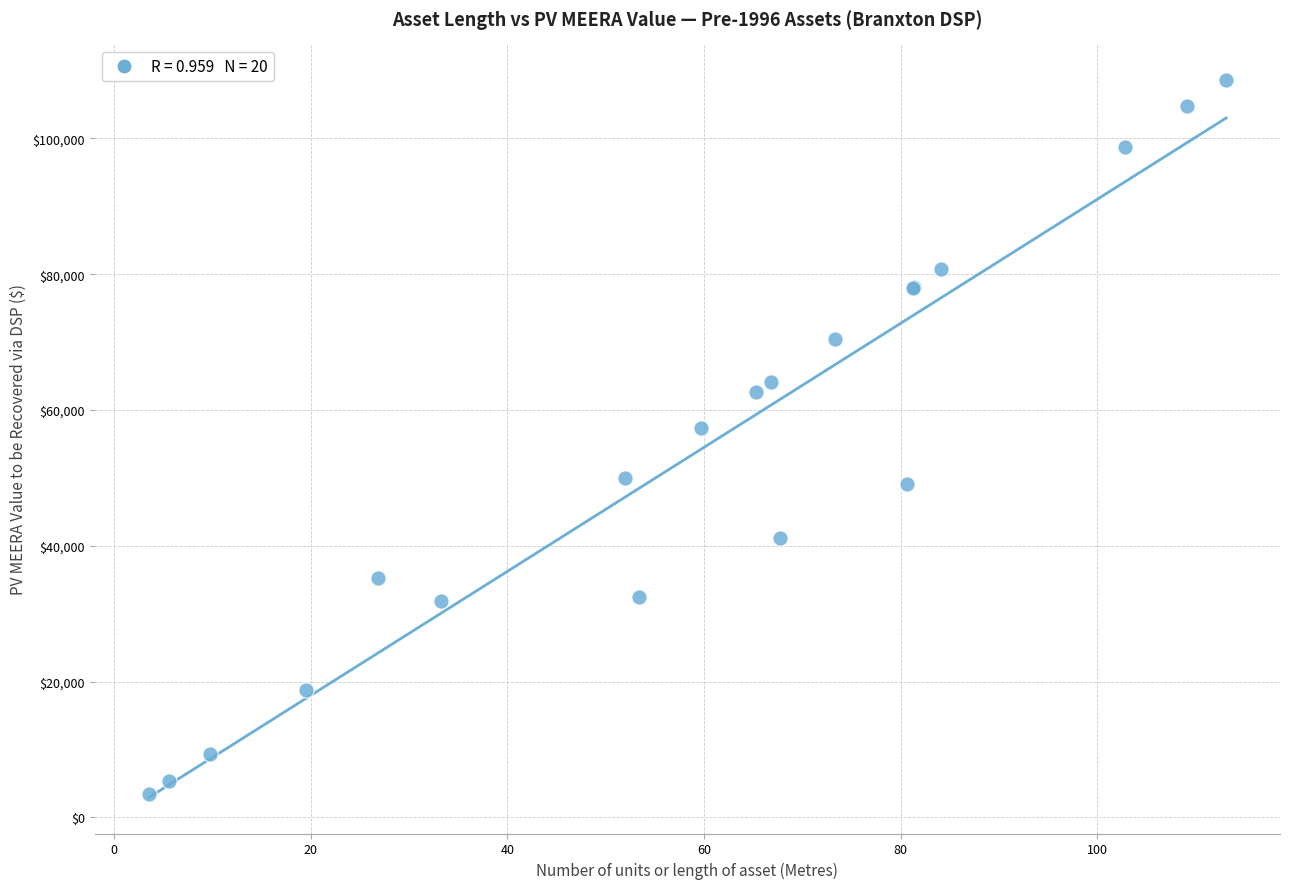

What Y value in the scatter plot is closest to 55984?

57340.7